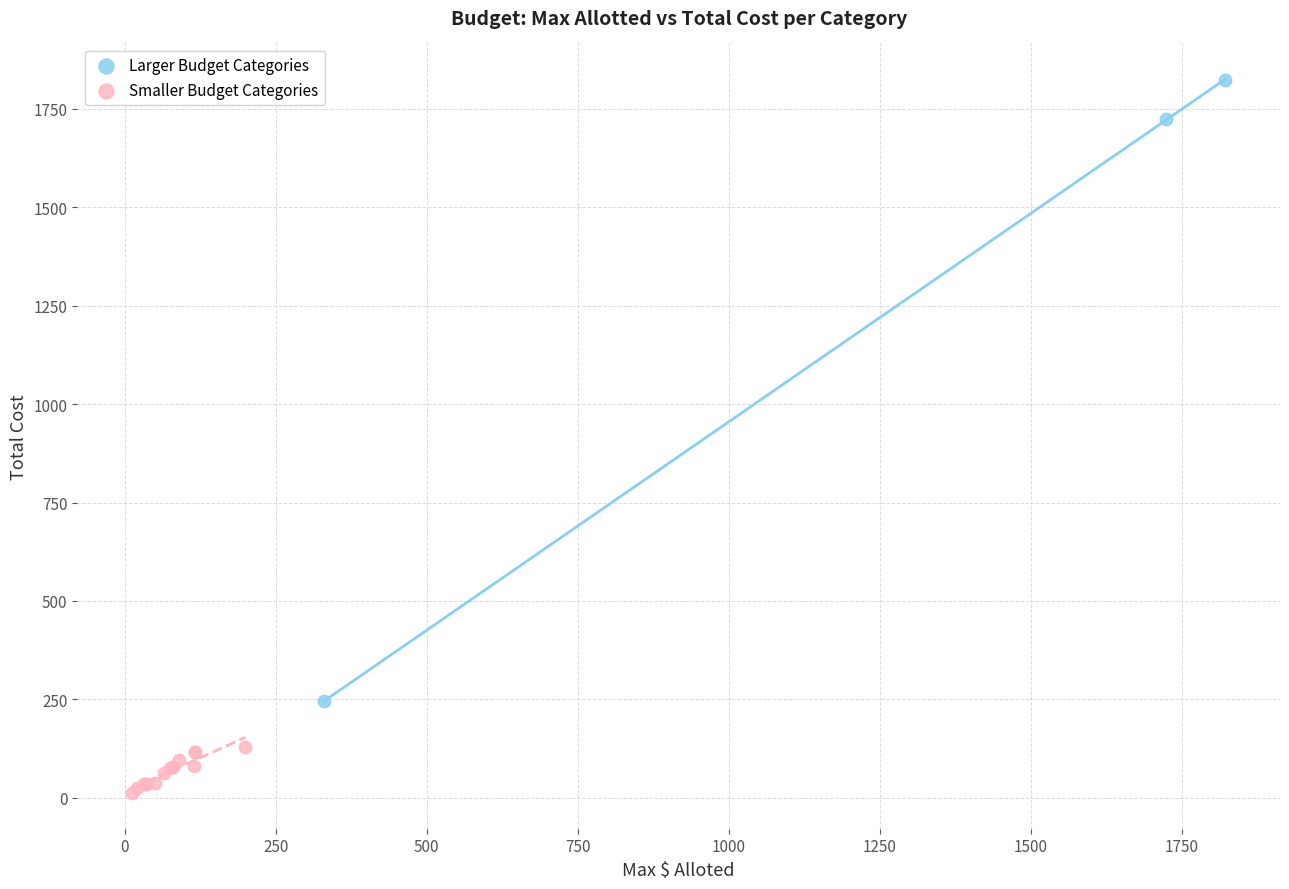

Which series reaches the maximum Y coordinate?

Larger Budget Categories